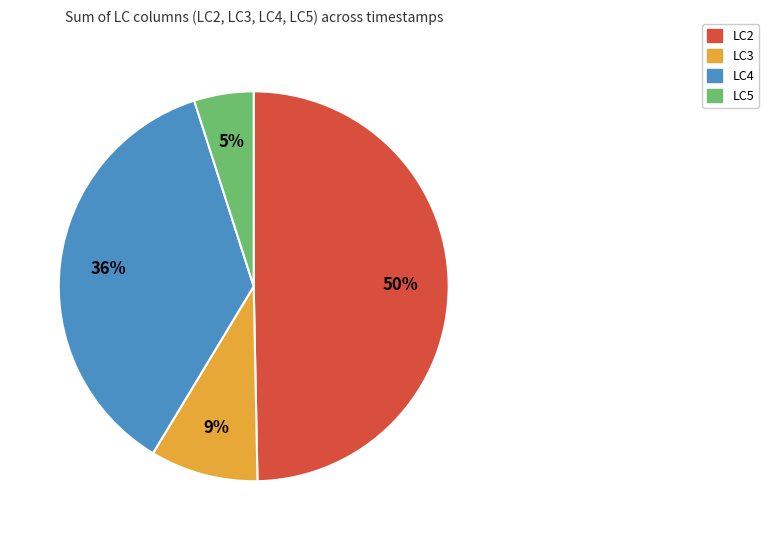

To the nearest percent, what is the difference between the largest and smallest slice percentages?

45%